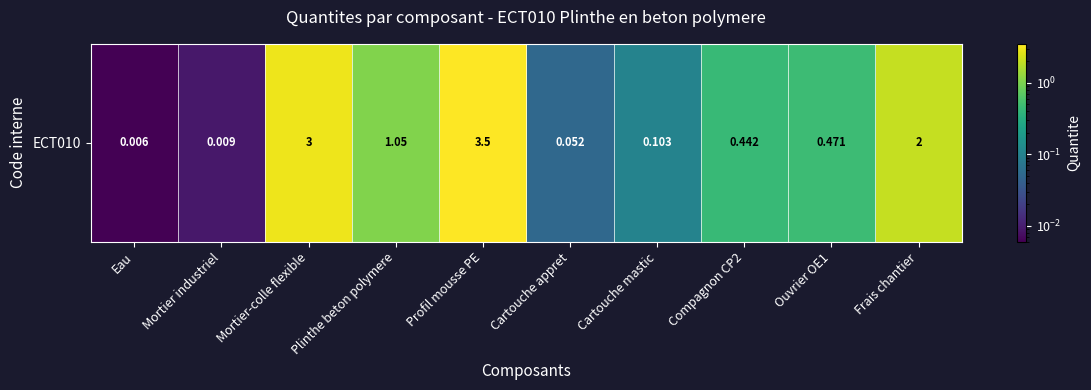

Reading right to left, what are all the values shown in this chart?

Frais chantier=2.0	Ouvrier OE1=0.5	Compagnon CP2=0.4	Cartouche mastic=0.1	Cartouche appret=0.1	Profil mousse PE=3.5	Plinthe beton polymere=1.1	Mortier-colle flexible=3.0	Mortier industriel=0.0	Eau=0.0